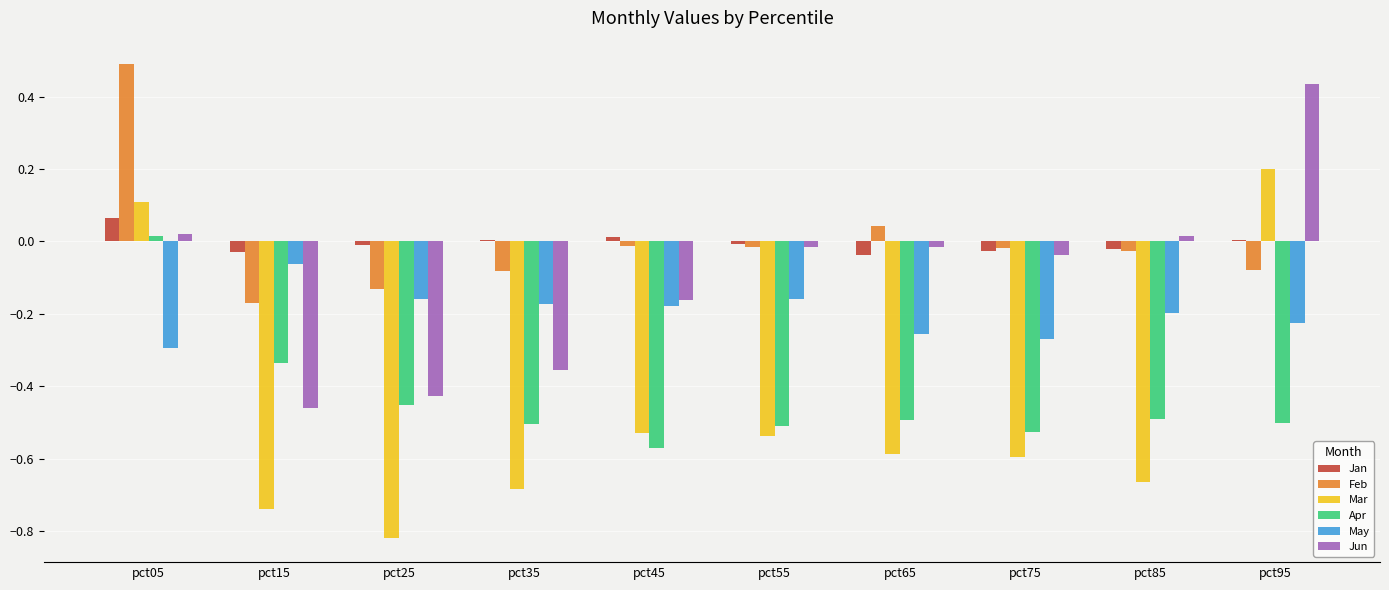

Which label corresponds to the largest value in the chart?

pct05